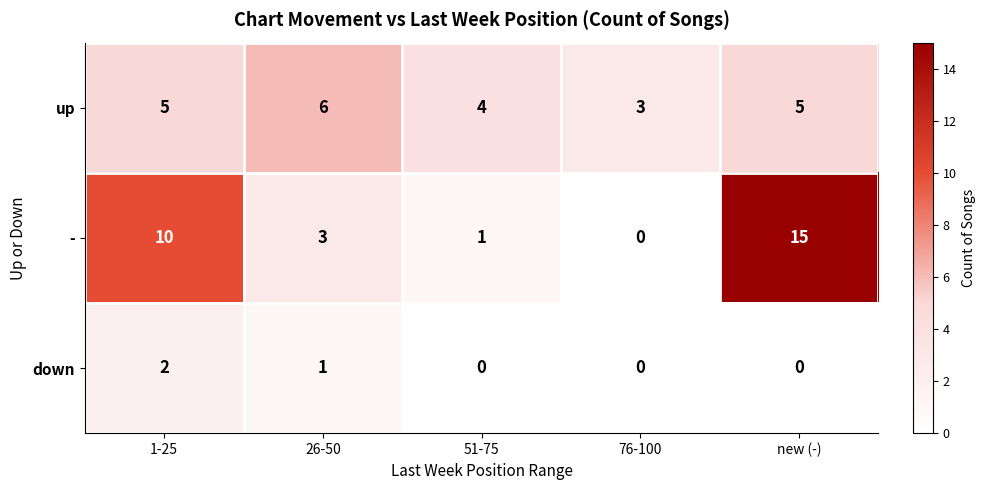

What is the difference between the highest and lowest values at 51-75?

4